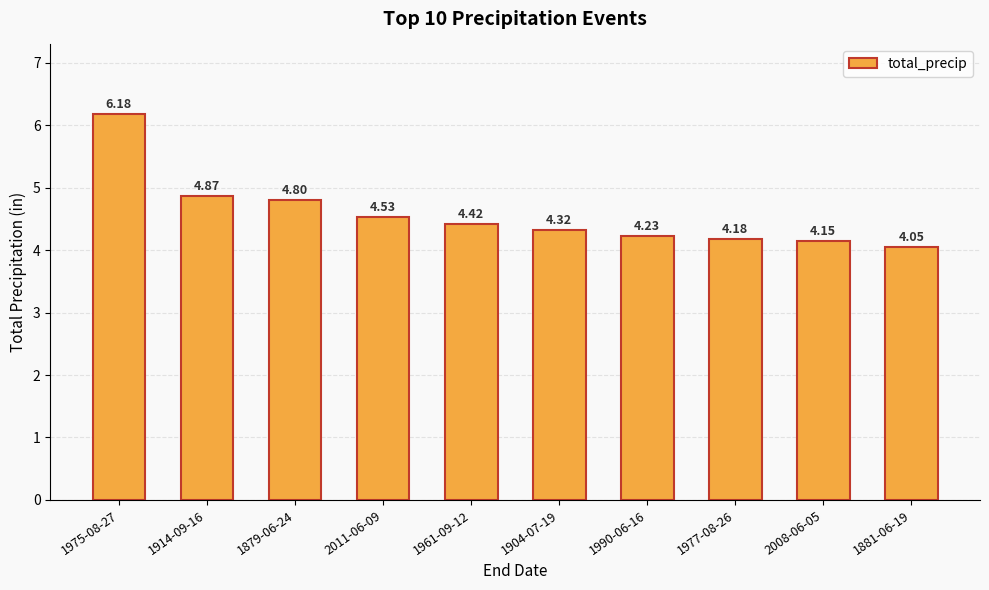

What is the sum of all values?

45.7